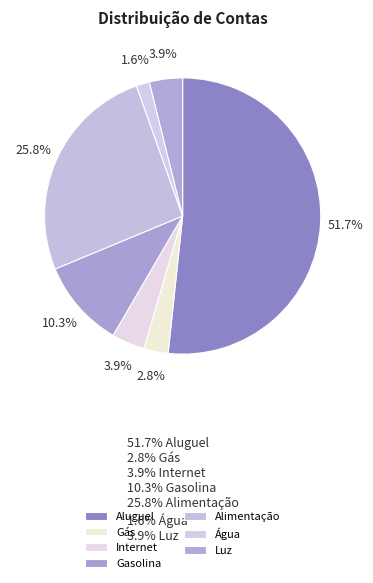

Which category has the smallest portion of the pie?

Água